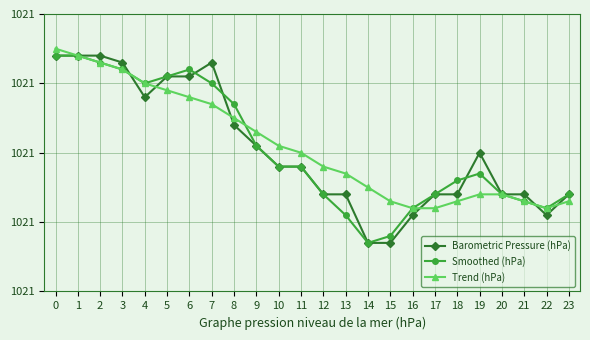

How many interior local valleys does the Trend (hPa) series have?

1